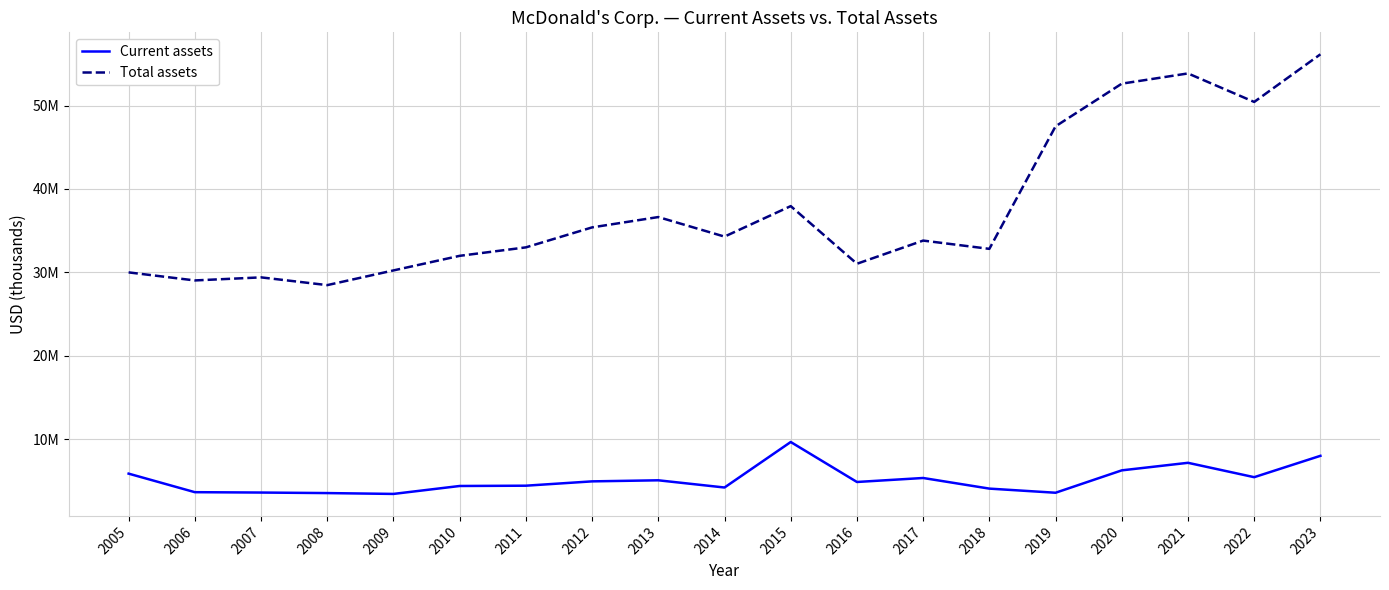

What is the sum of all Total assets values?

714501800